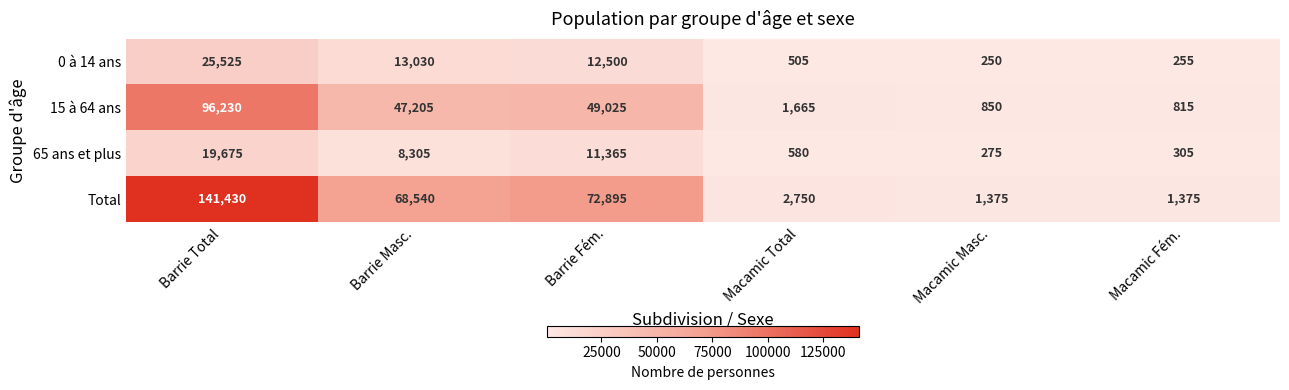

The 15 à 64 ans series shows 23918 at Barrie Fém.. True or false?

False